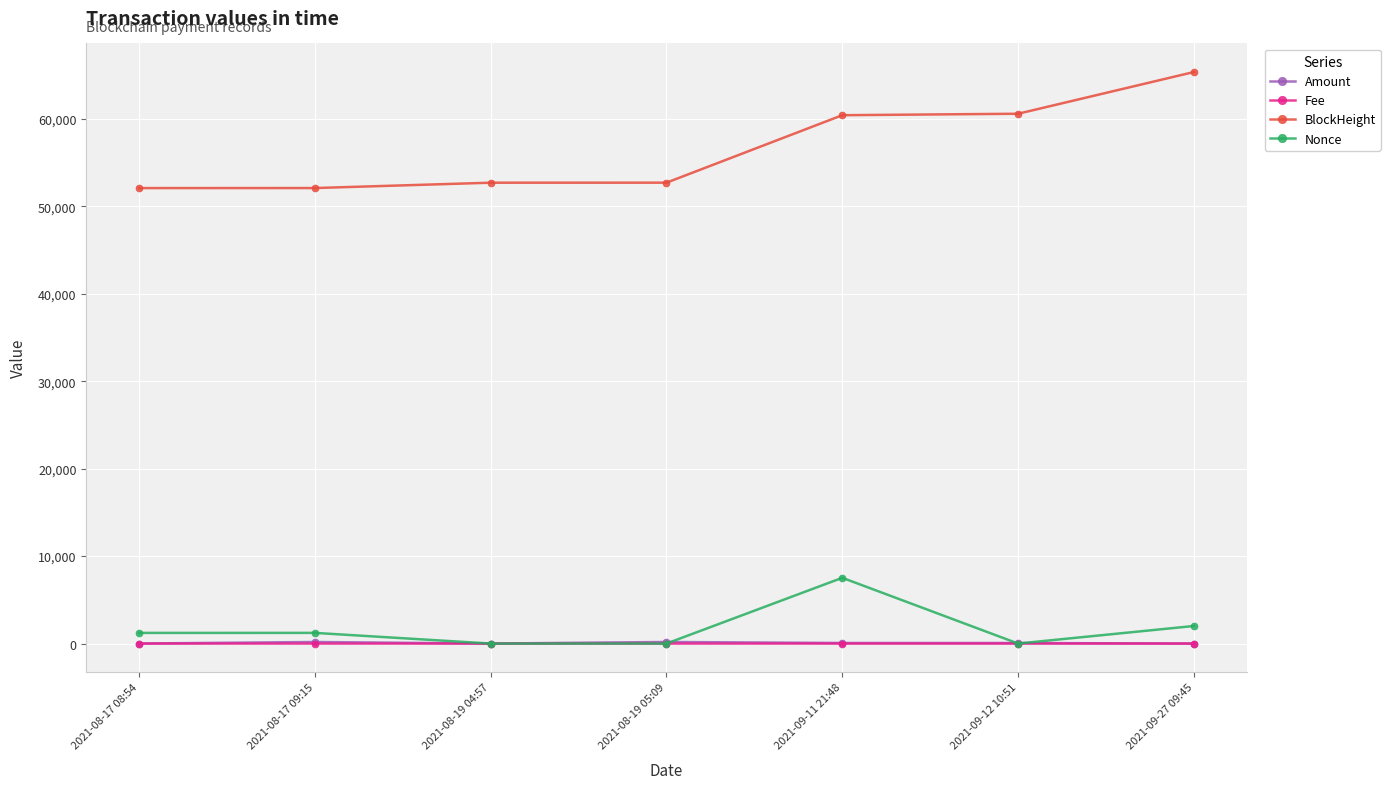

What is the label of the 3rd point from the left?

2021-08-19 04:57